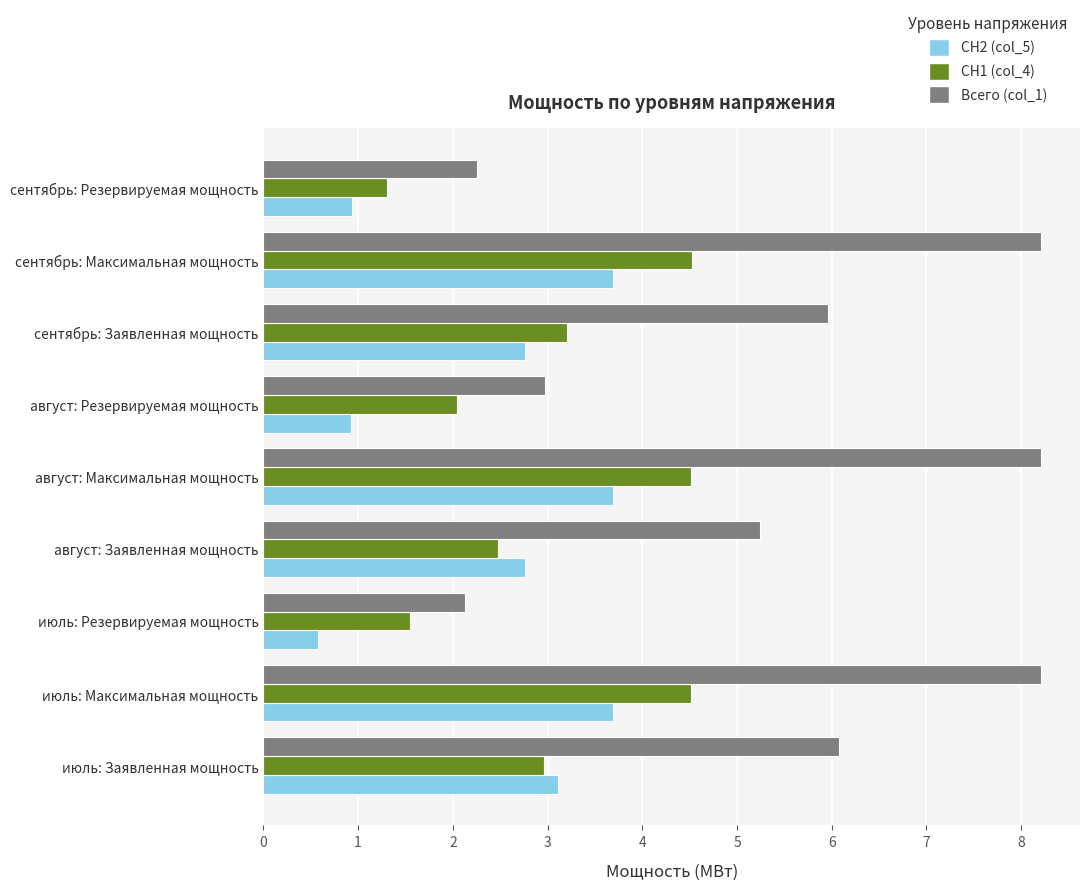

How many data points in СН1 (col_4) are less than 2?

2